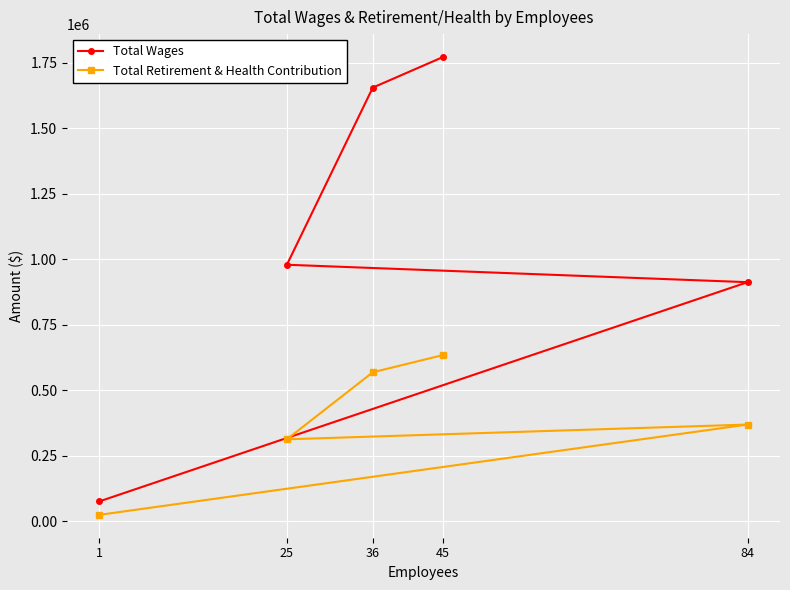

What is the sum of the Total Retirement & Health Contribution values at 36 and 25?

881346